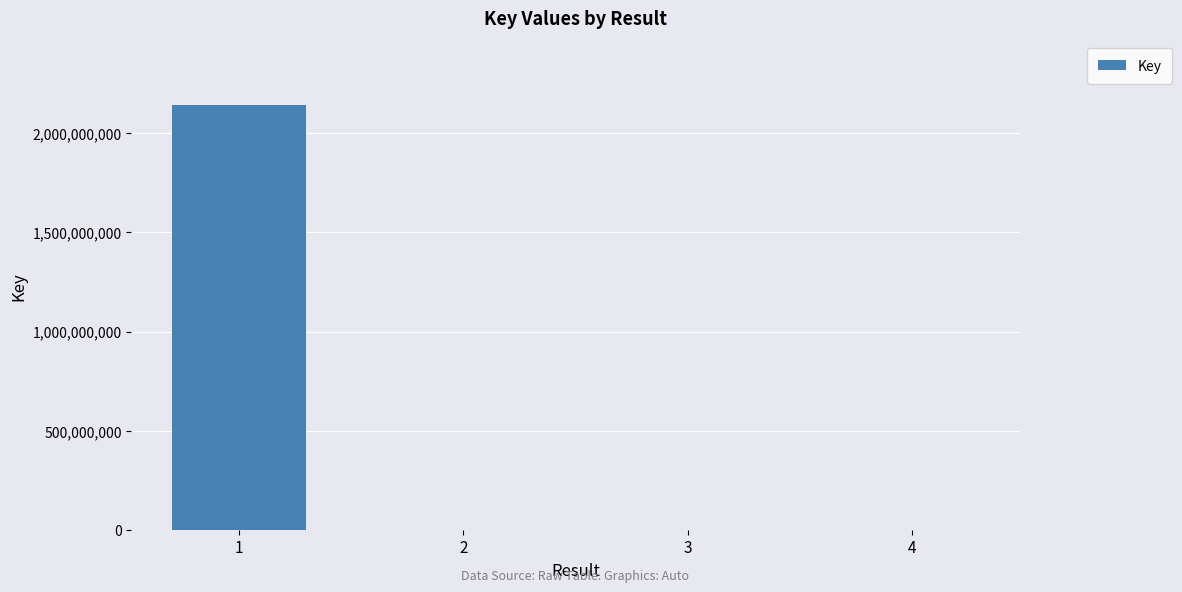

What is the ratio of the value at 1 to the value at 2?

1357.4